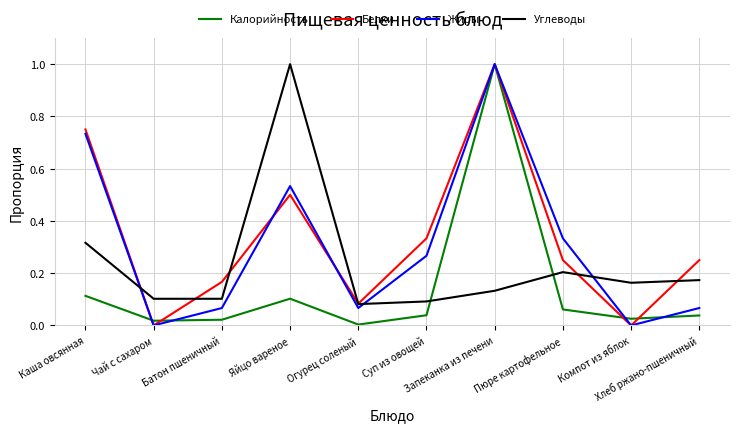

How many interior local peaks does the Калорийность series have?

2